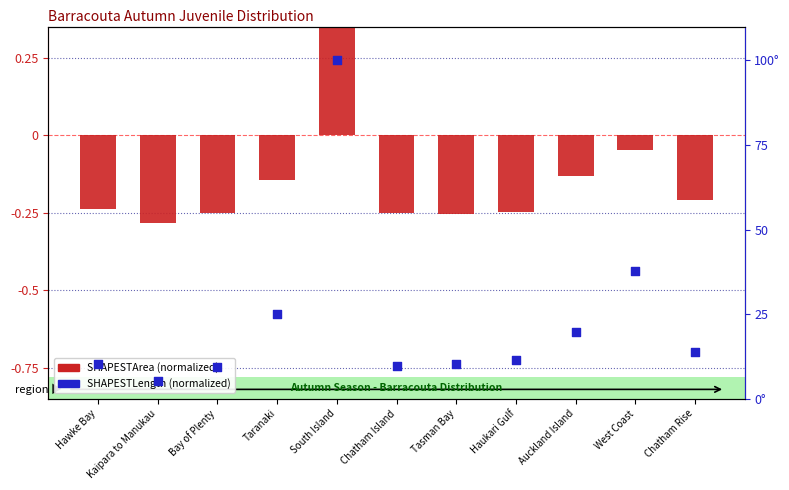

Which series has the largest total across all categories?

SHAPESTLength (normalized)